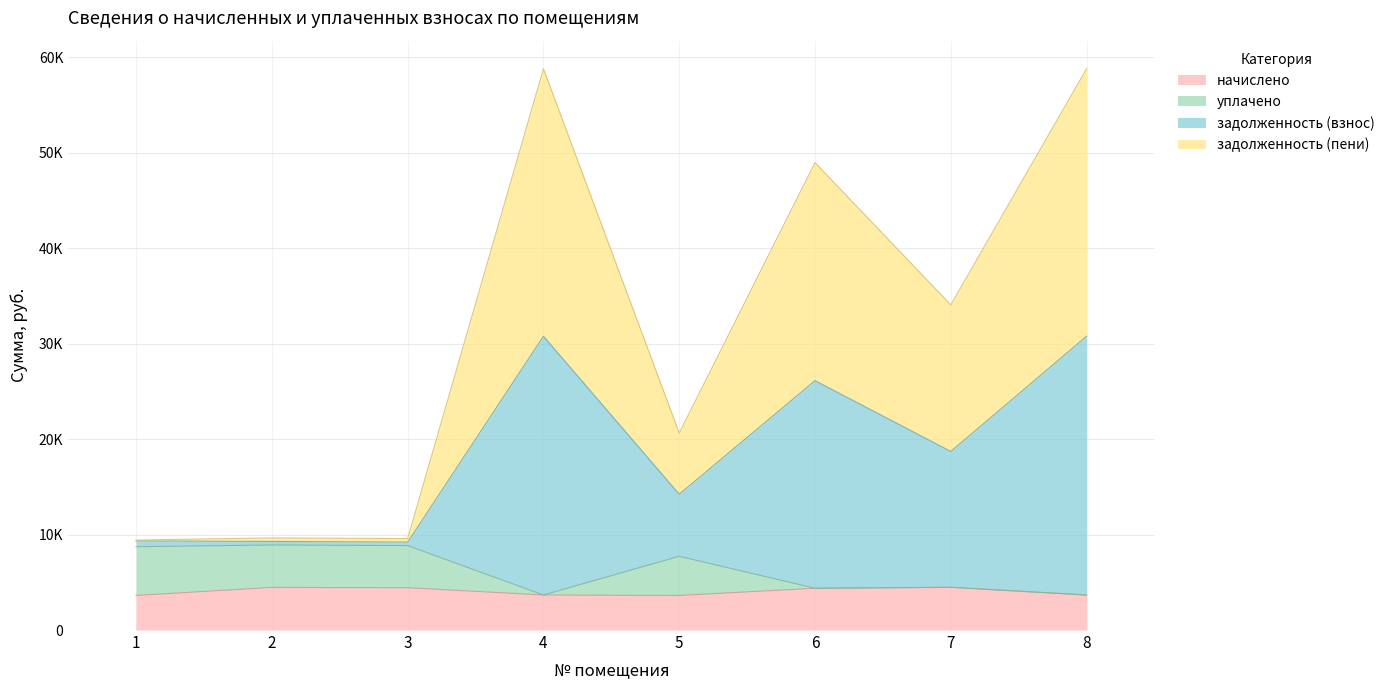

True or false: начислено and уплачено intersect in this chart.

False